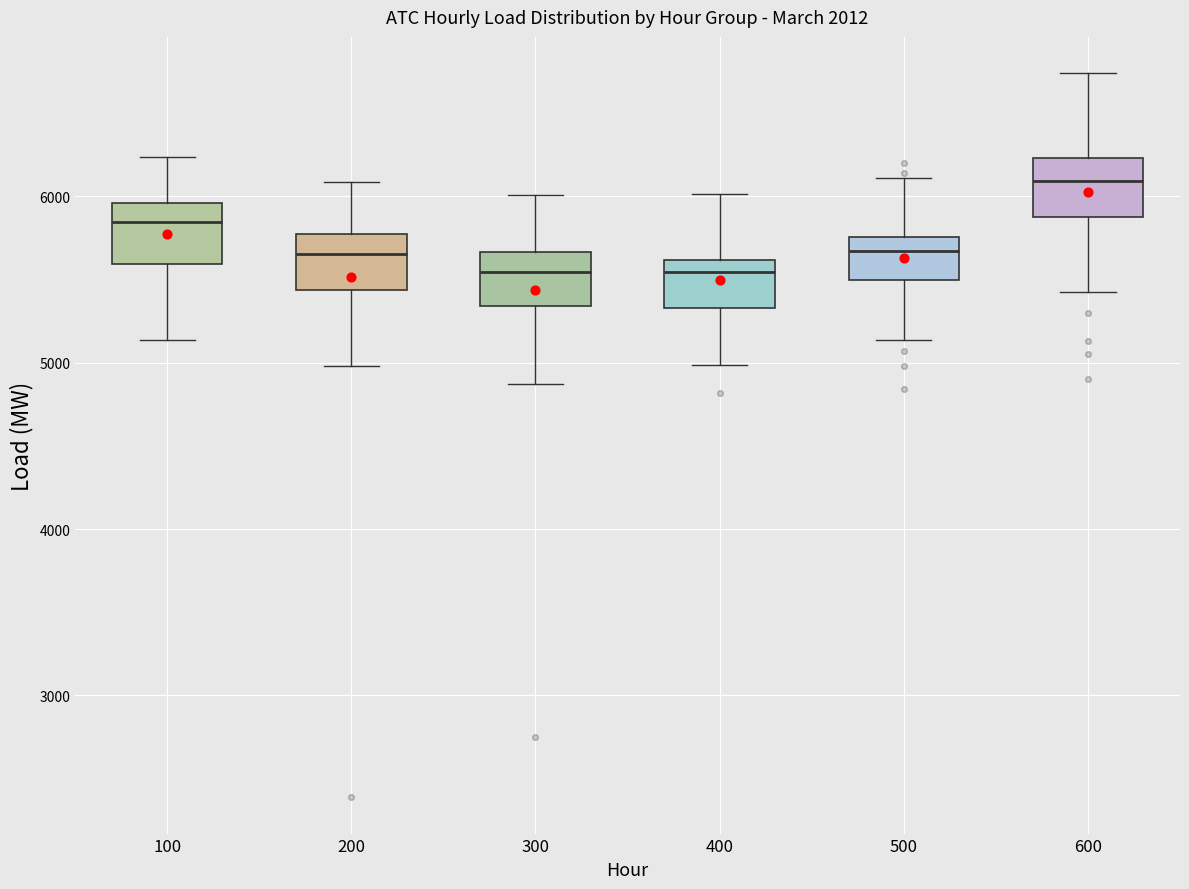

Where does the lower whisker of the box at x = 500 end on the y-axis? The values are not printed on the chart, so give them approximately, as read against the axis.

5100